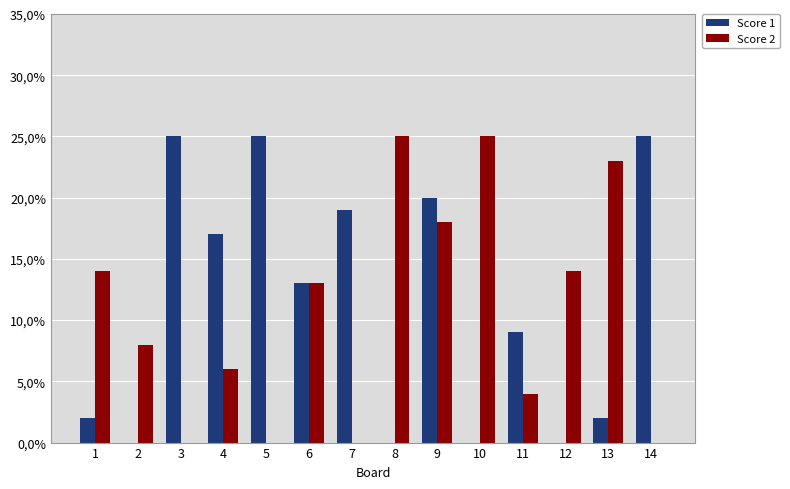

The Score 1 series shows 5 at 4. True or false?

False